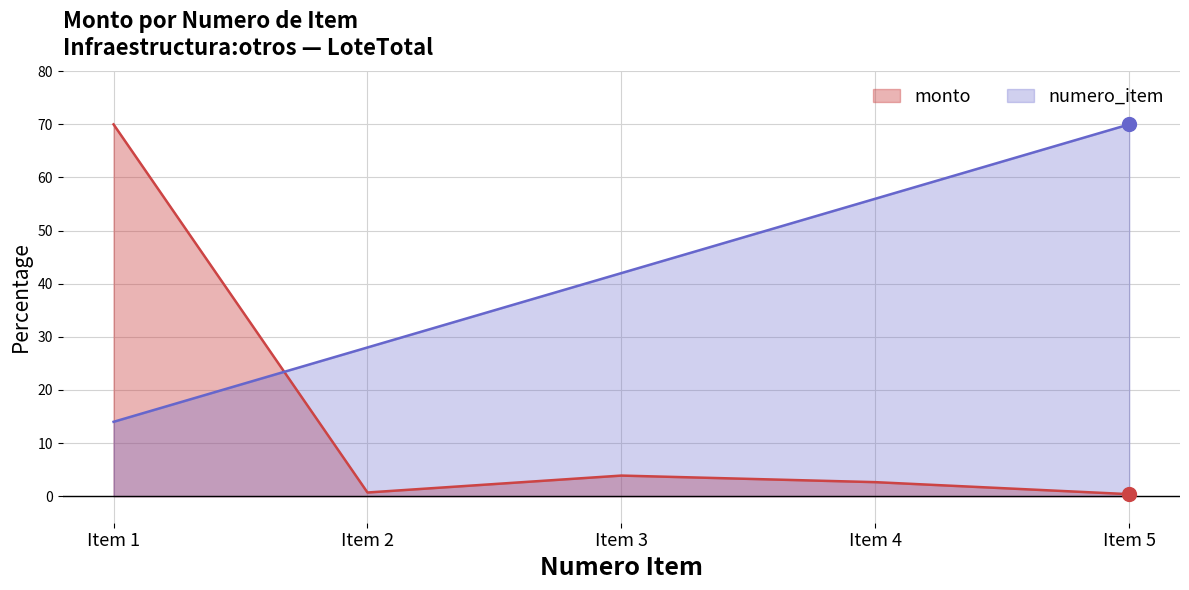

Reading left to right, extract all data points from this chart.

numero_item: Item 1=14.0	Item 2=28.0	Item 3=42.0	Item 4=56.0	Item 5=70.0
monto: Item 1=70.0	Item 2=0.7	Item 3=3.9	Item 4=2.6	Item 5=0.4